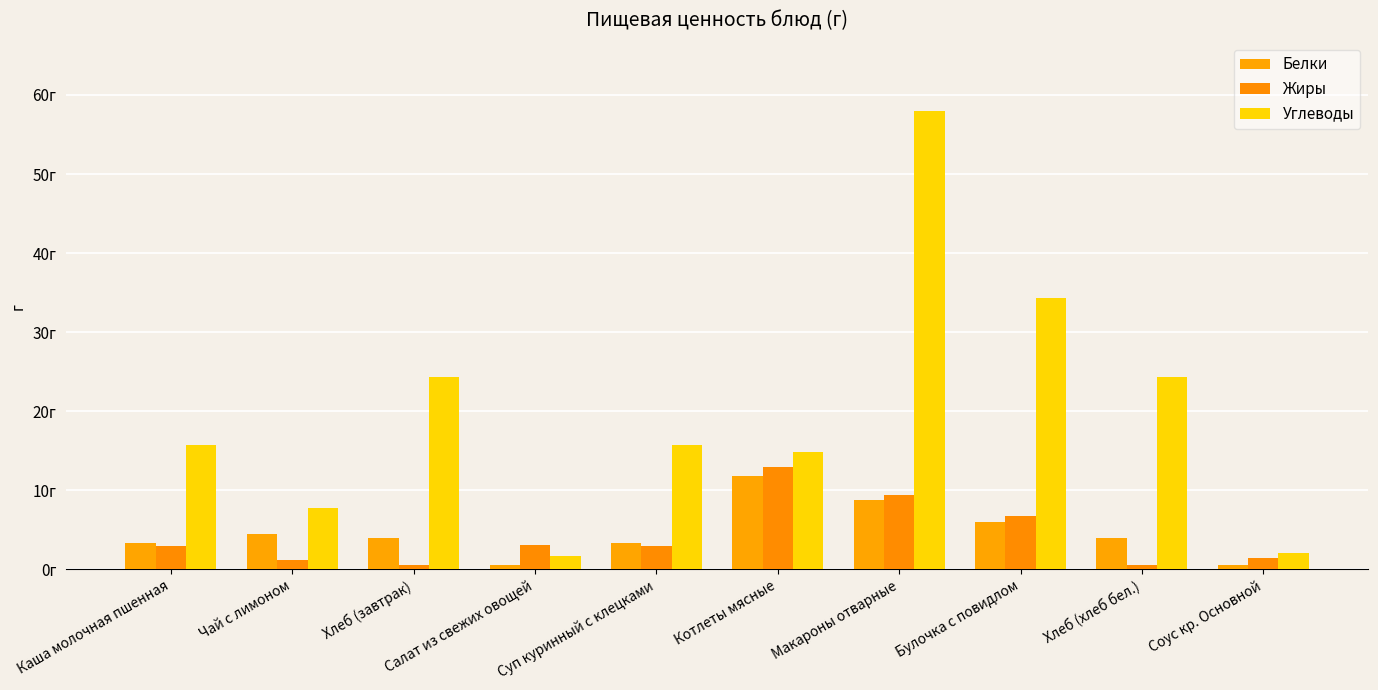

Is the value of Жиры at Котлеты мясные greater than the value of Углеводы at Котлеты мясные?

No